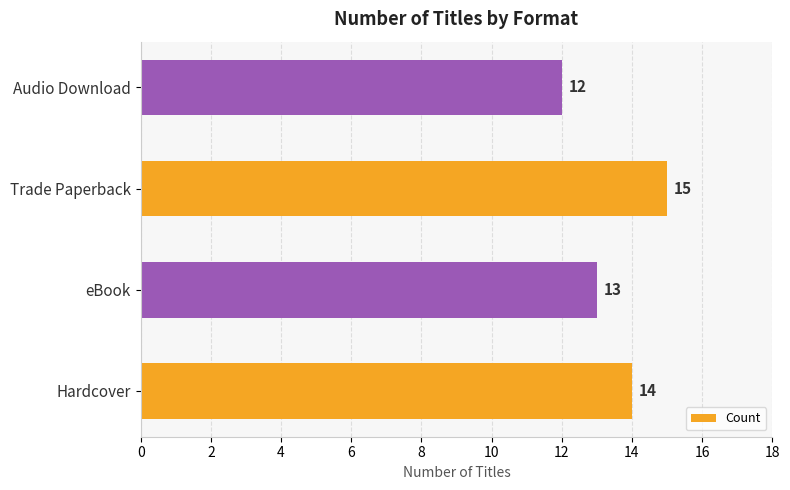

The value at Audio Download is 8. True or false?

False